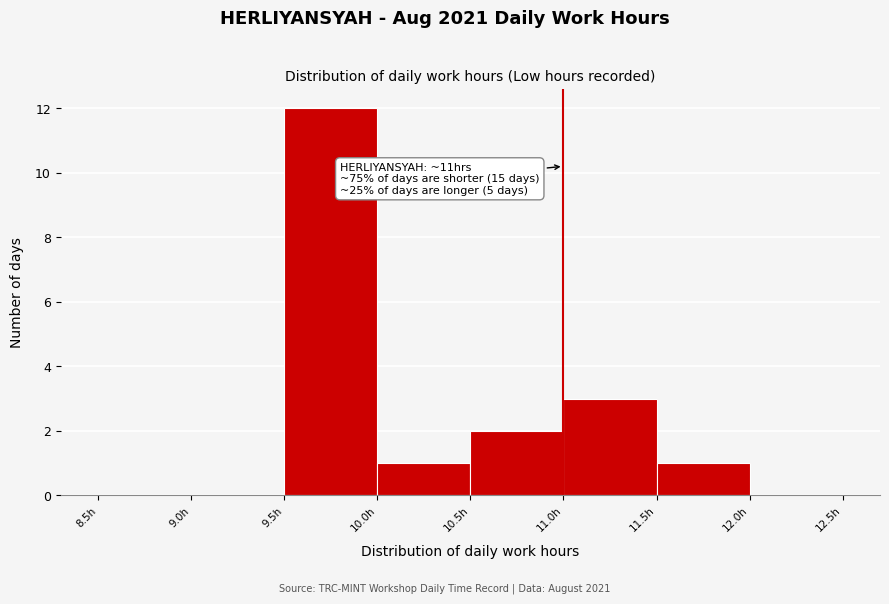

Over which range of the x-axis is the bar tallest?

9.5 to 10.0